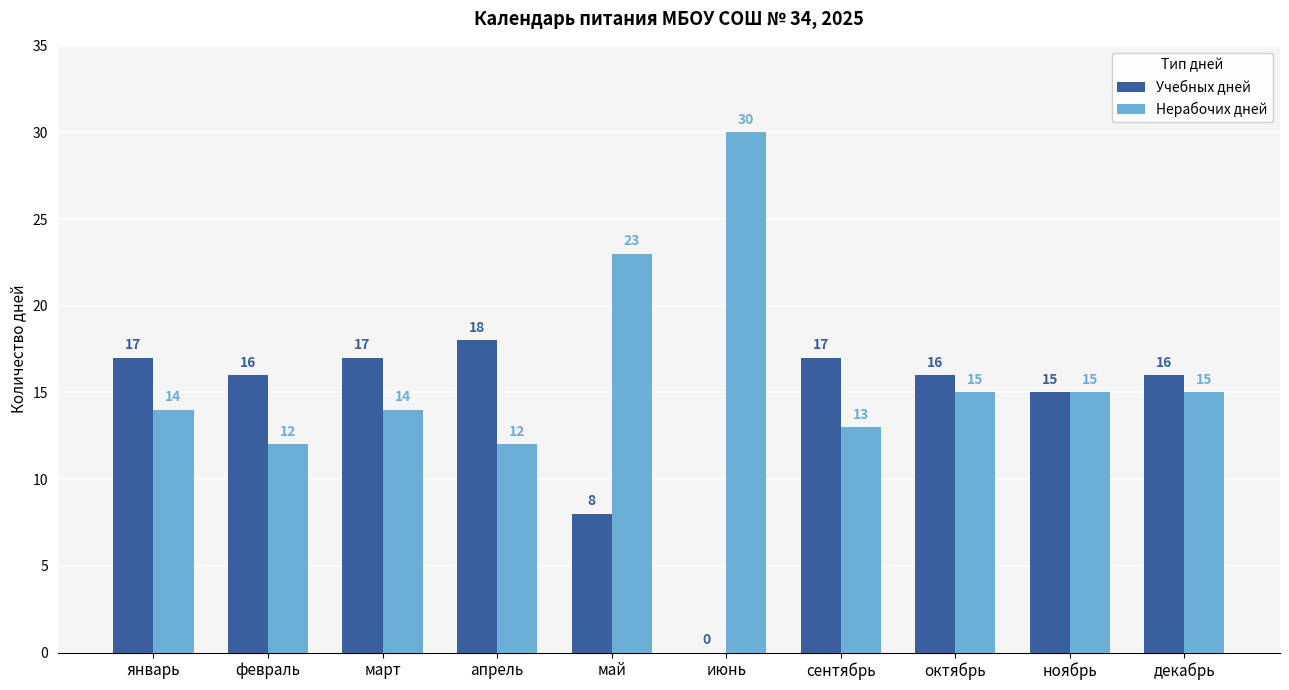

What is the average value of the Нерабочих дней series?

16